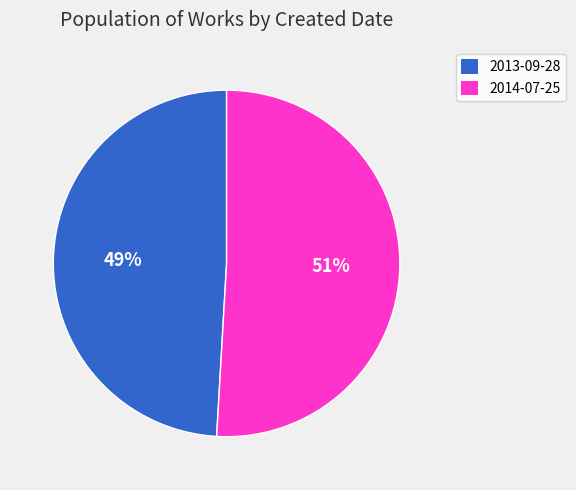

Is the sum of 2014-07-25 and 2013-09-28 greater than half?

Yes